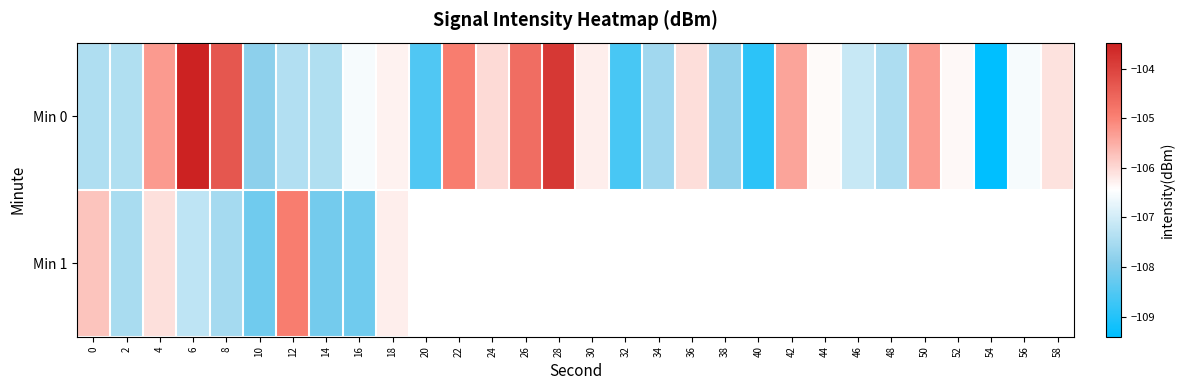

The Min 1 series shows -106.1 at 4. True or false?

True